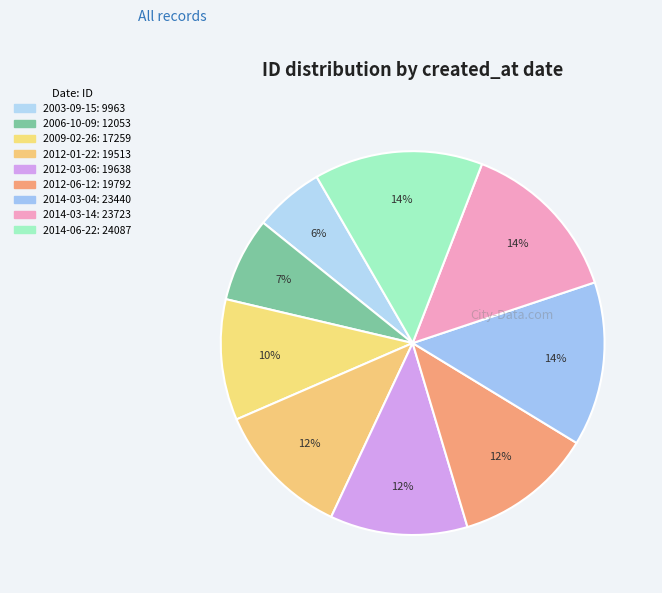

Count the number of slices in the pie.

9